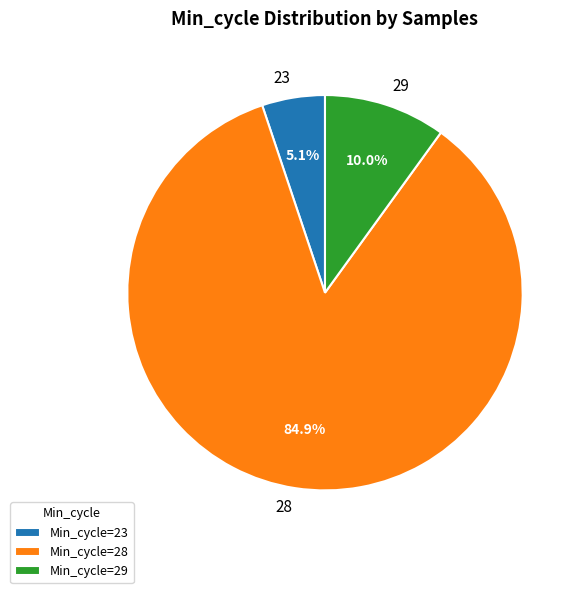

Between 23 and 28, which is larger?

28